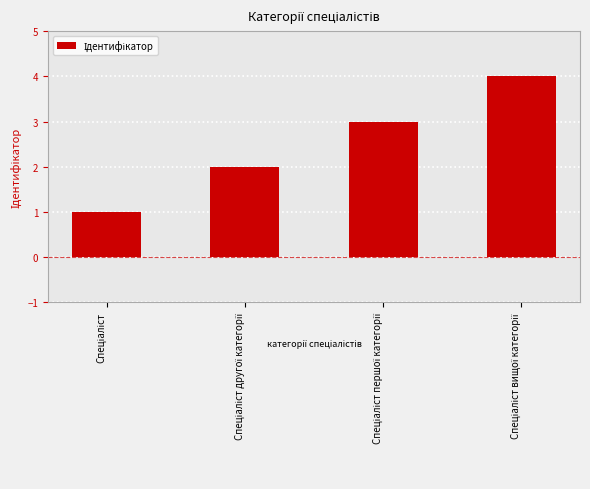

What is the difference between the maximum and minimum values?

3